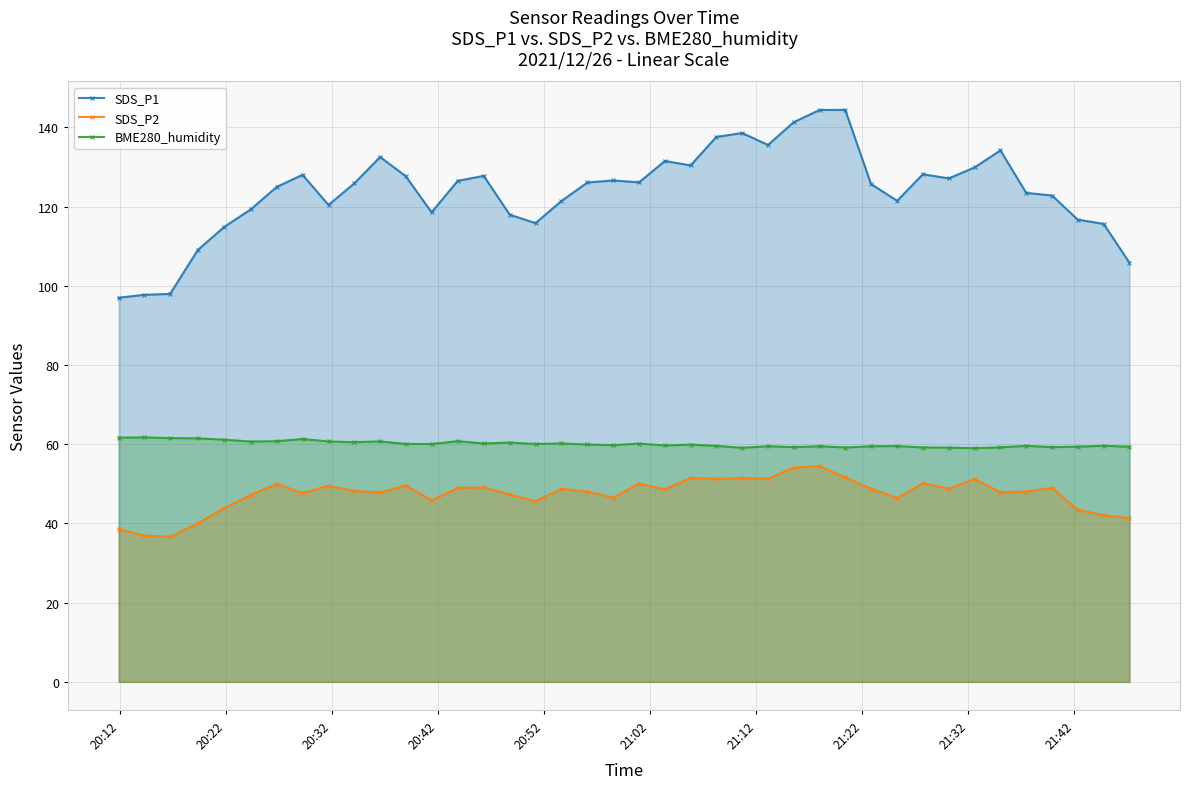

True or false: SDS_P2 has more than 1 points higher than both neighbors.

True